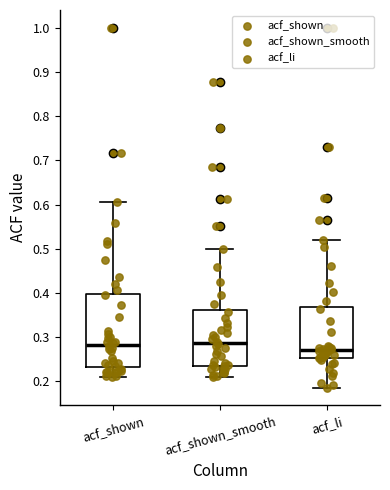

Reading left to right, transcribe this box plot: for each box, give where its median line is, the range the box spans, and where its two whiskers end, as read against the y-axis. The values are not printed on the chart, so give them approximately, as read against the axis.

acf_shown: median 0.28, box 0.23 to 0.40, whiskers 0.21 to 0.61
acf_shown_smooth: median 0.29, box 0.24 to 0.36, whiskers 0.21 to 0.50
acf_li: median 0.27, box 0.25 to 0.37, whiskers 0.19 to 0.52